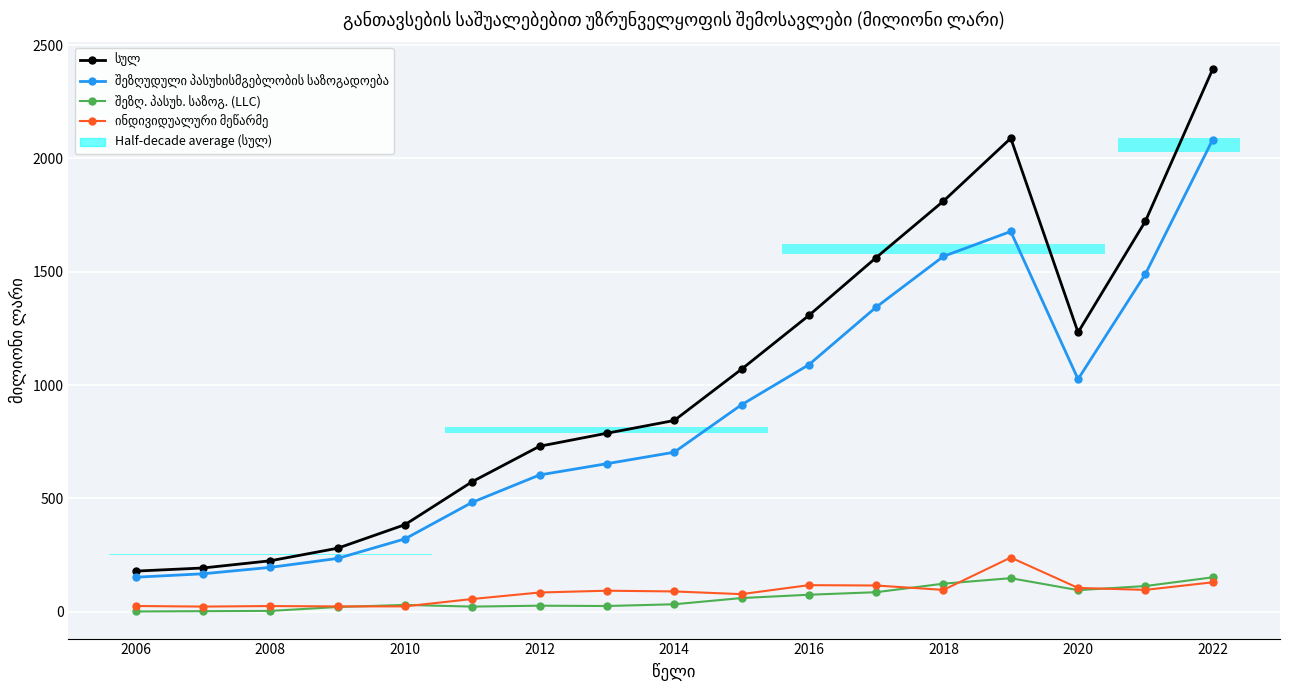

What is the difference between the maximum and minimum values in the შეზღ. პასუხ. საზოგ. (LLC) series?

150.6